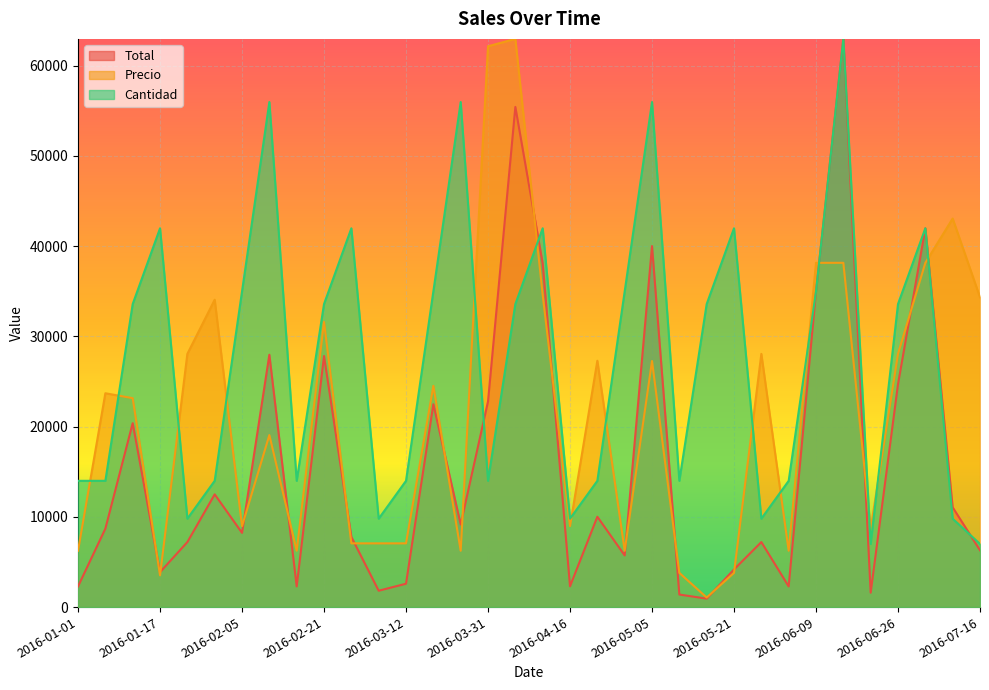

What position from the right is 2016-03-18?

21